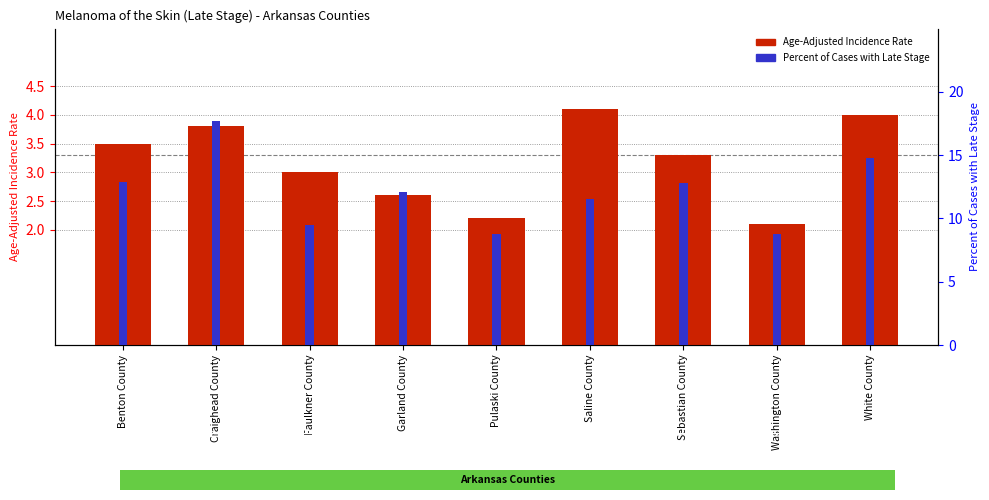

At Saline County, list the series in order from largest to smallest.

Percent of Cases with Late Stage, Age-Adjusted Incidence Rate